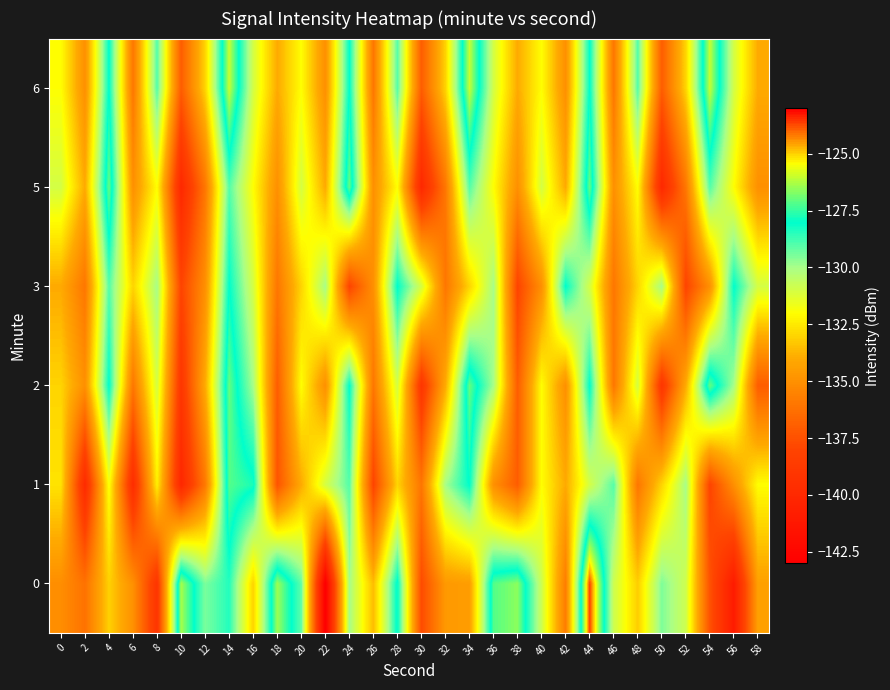

Which series changed the most between 10 and 20?

5